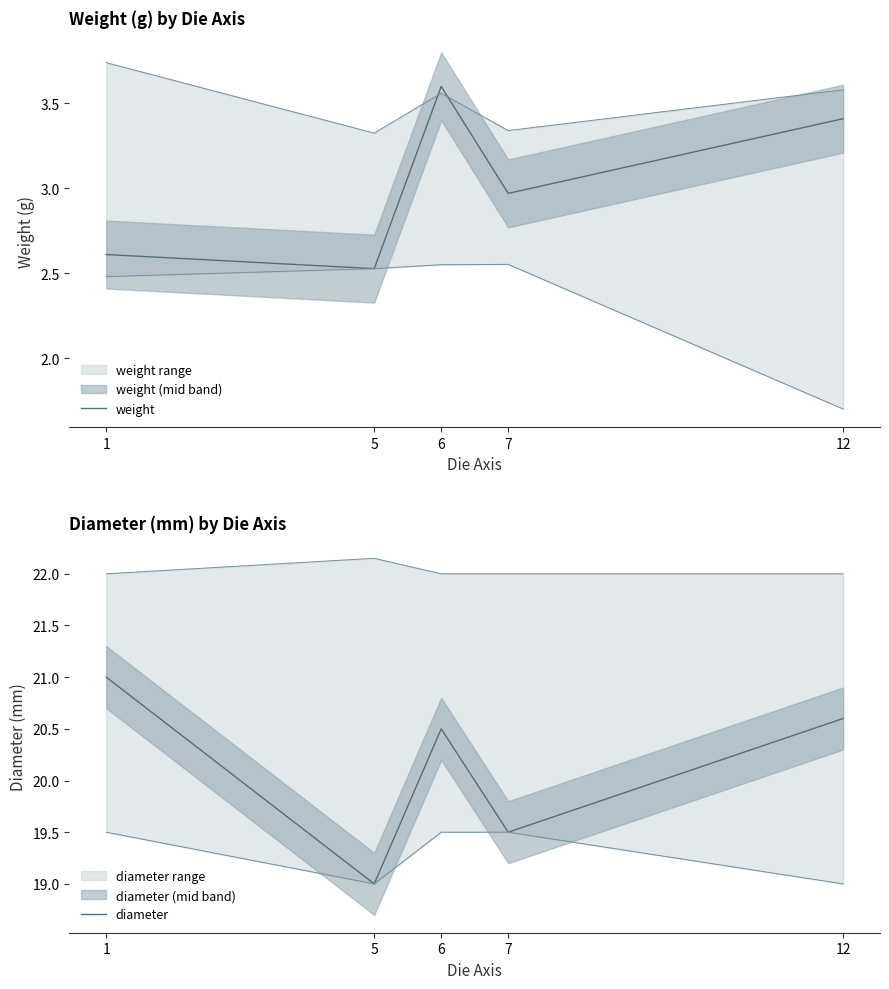

True or false: weight and diameter cross at least once.

False